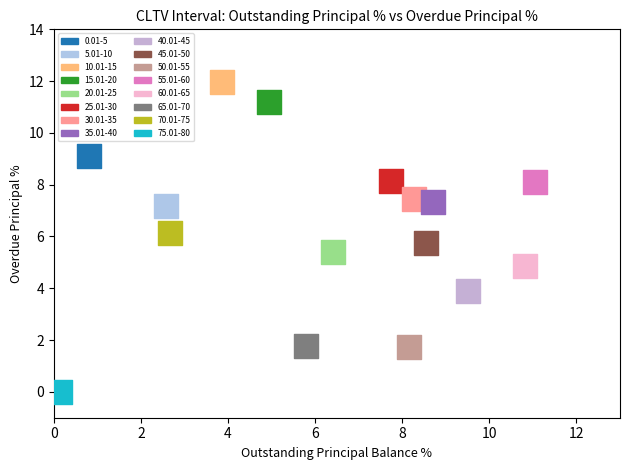

What are all the series names shown in the legend?

0.01-5, 5.01-10, 10.01-15, 15.01-20, 20.01-25, 25.01-30, 30.01-35, 35.01-40, 40.01-45, 45.01-50, 50.01-55, 55.01-60, 60.01-65, 65.01-70, 70.01-75, 75.01-80